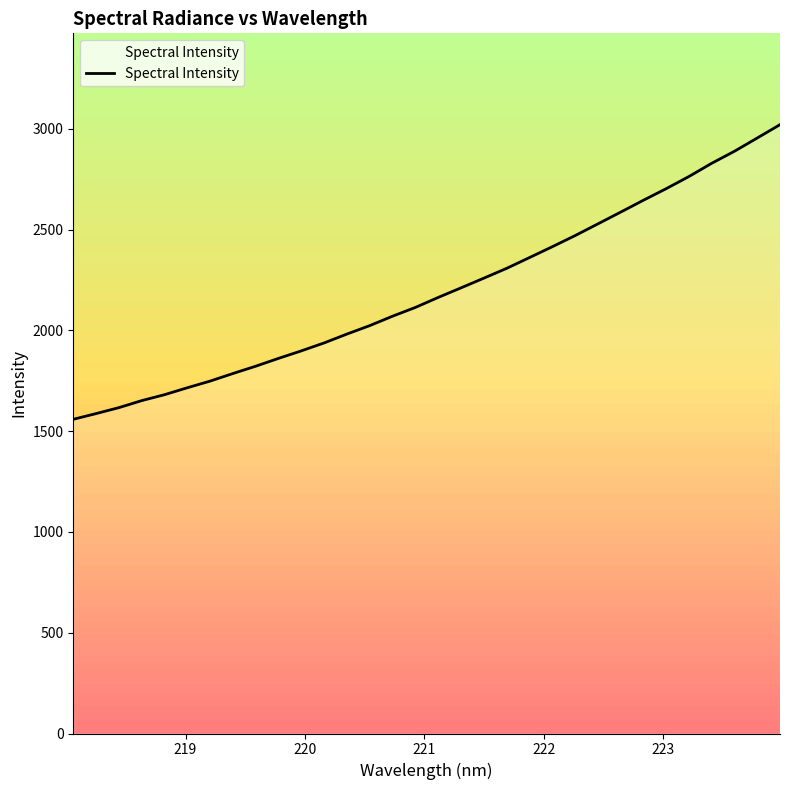

What is the difference between the maximum and minimum values?

1462.2